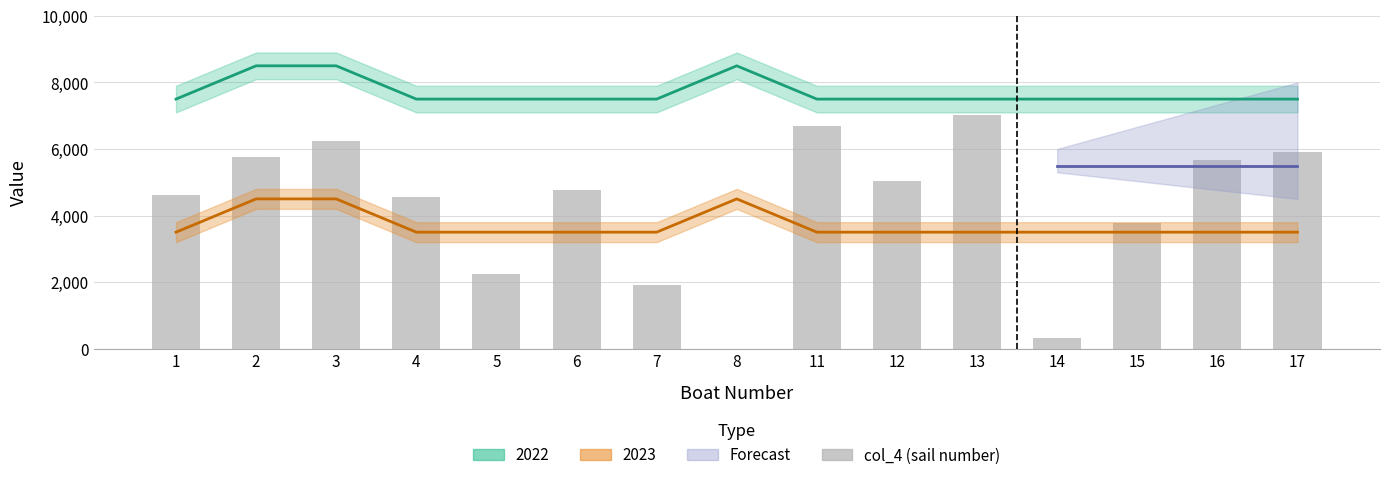

List the labels in order of value, smallest first.

8, 14, 7, 5, 15, 4, 1, 6, 12, 16, 2, 17, 3, 11, 13